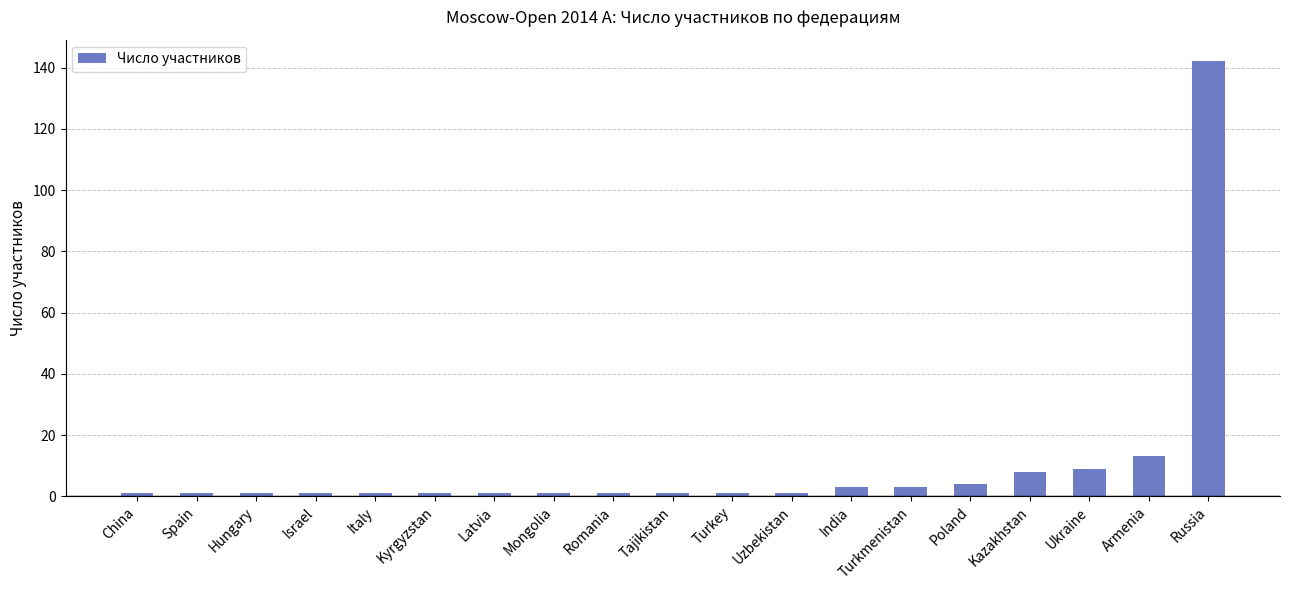

At which label is the value closest to 71?

Armenia